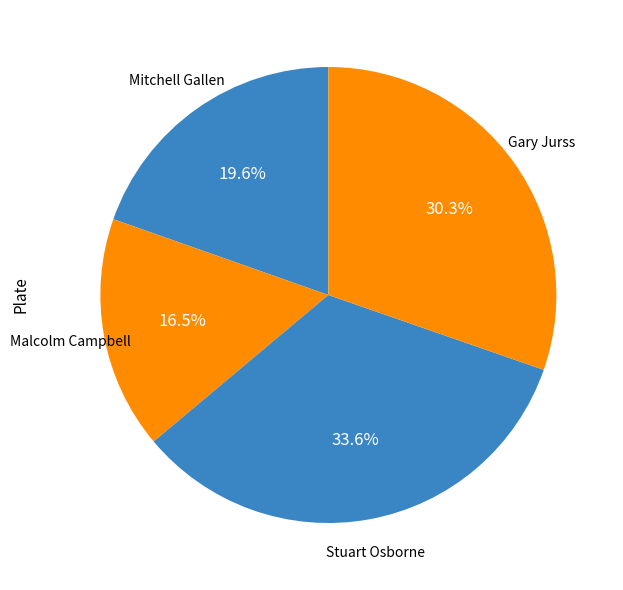

Count the number of slices in the pie.

4